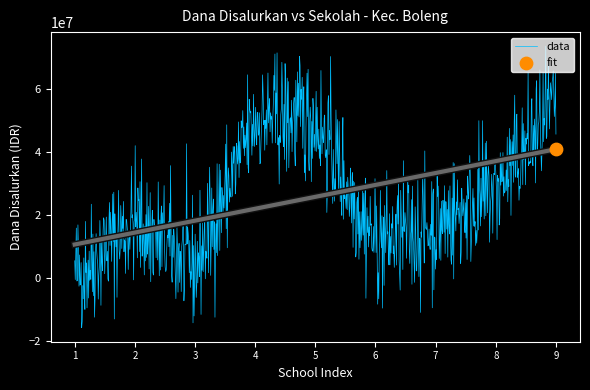

Which series contains the highest Y value?

dana_disalurkan